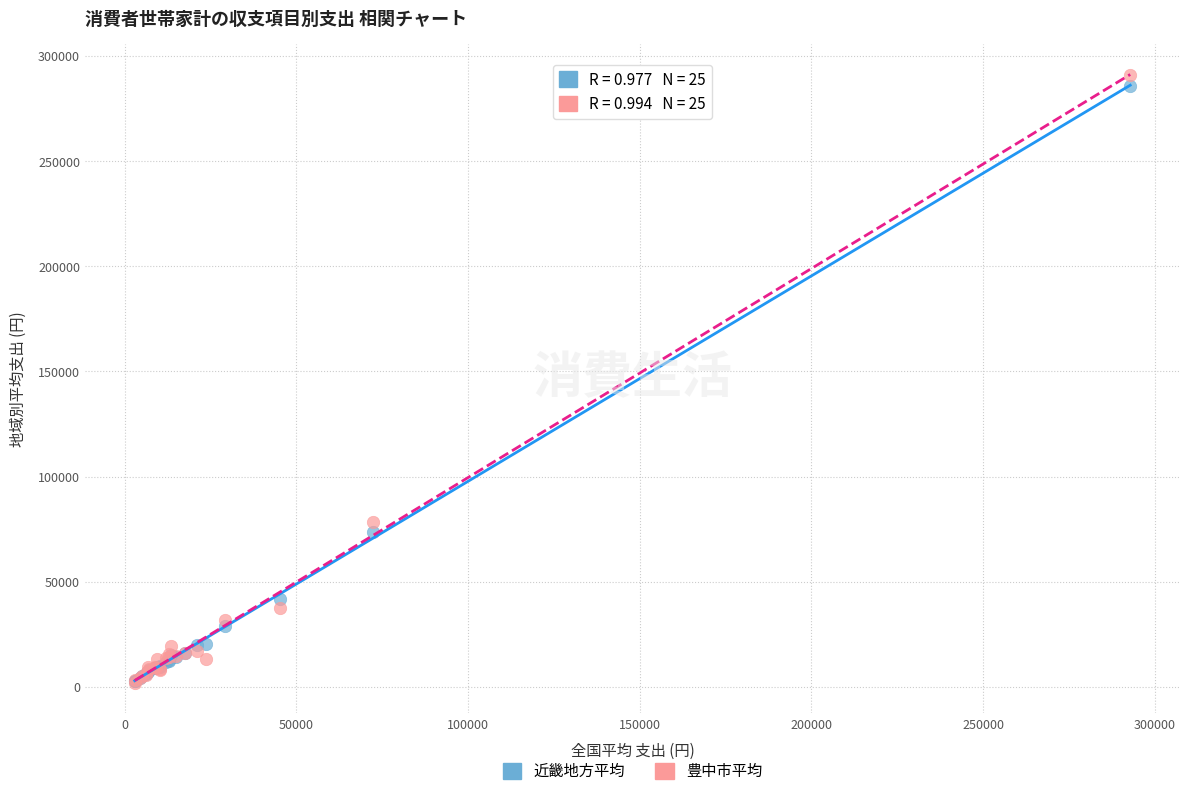

Which series has the largest Y range (max minus min)?

豊中市平均